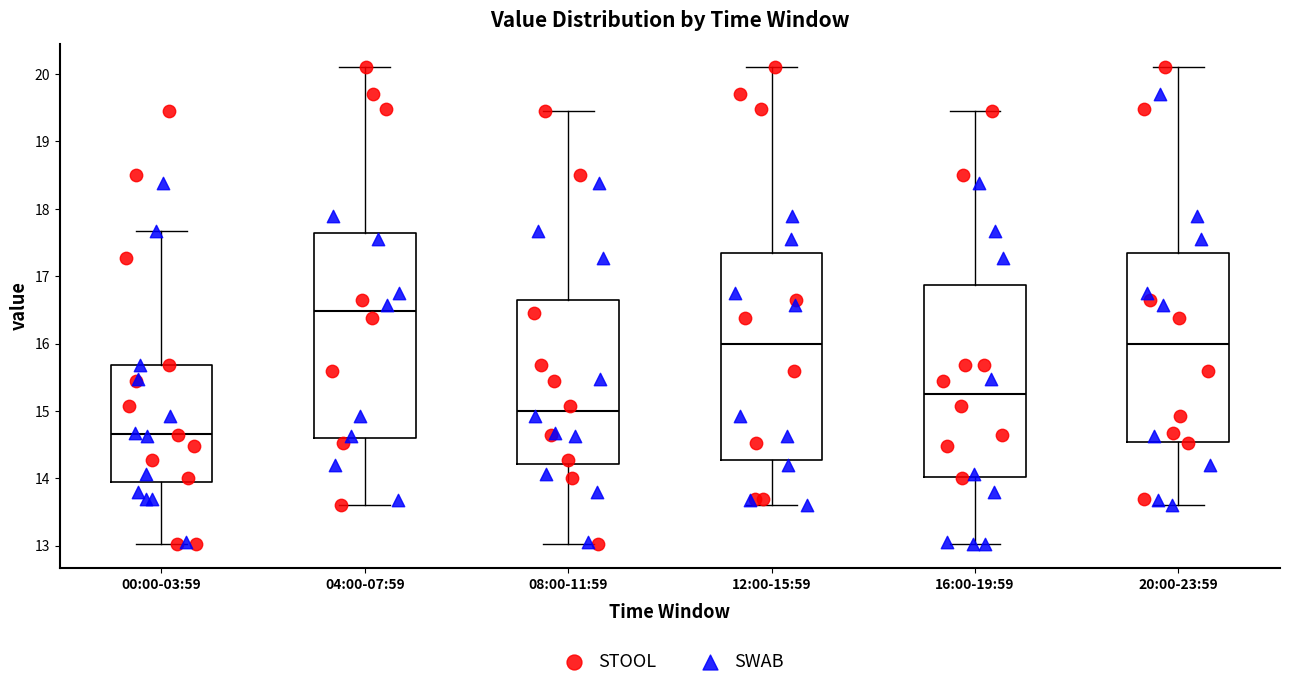

Which box's median line is the highest?

04:00-07:59